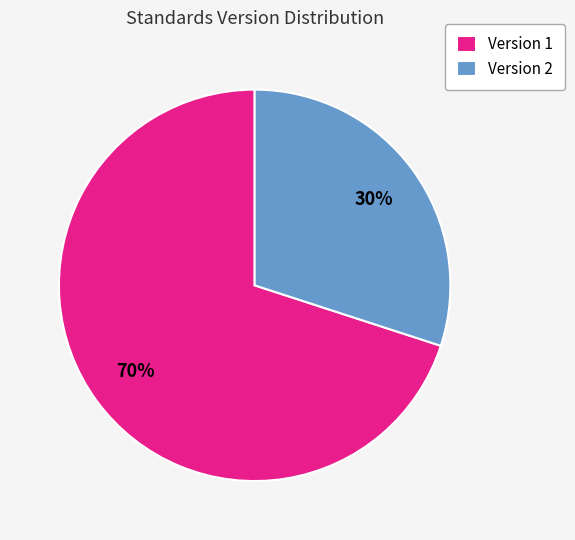

Combined, do Version 2 and Version 1 account for over 50%?

Yes